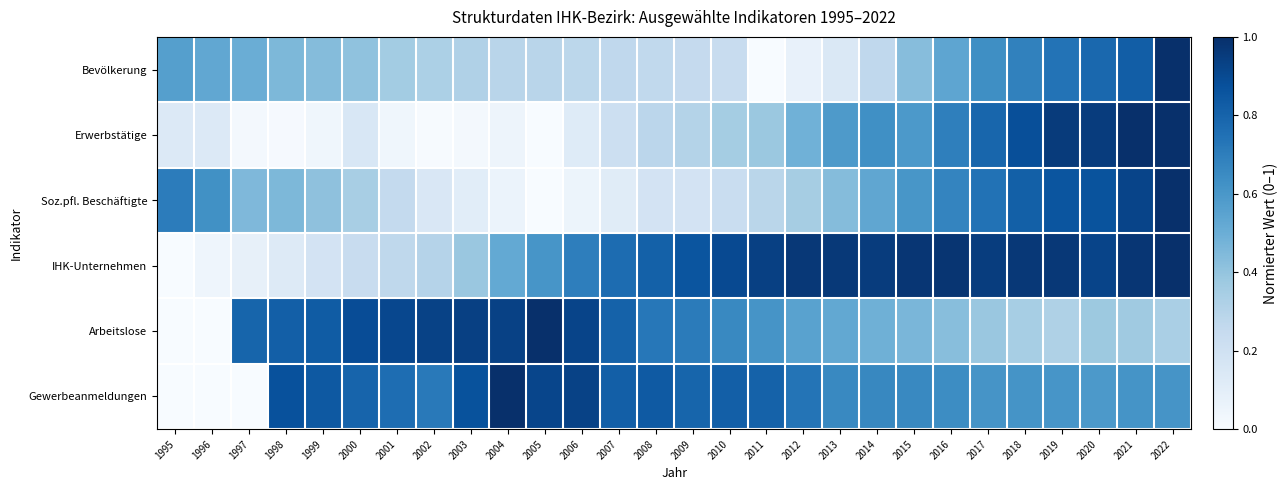

Reading right to left, list all the values displayed in this chart.

Bevölkerung: 2022=1.0	2021=0.8	2020=0.8	2019=0.7	2018=0.7	2017=0.6	2016=0.5	2015=0.4	2014=0.3	2013=0.1	2012=0.1	2011=0.0	2010=0.2	2009=0.3	2008=0.3	2007=0.3	2006=0.3	2005=0.3	2004=0.3	2003=0.3	2002=0.3	2001=0.4	2000=0.4	1999=0.4	1998=0.5	1997=0.5	1996=0.5	1995=0.6
Erwerbstätige: 2022=1.0	2021=1.0	2020=1.0	2019=1.0	2018=0.9	2017=0.8	2016=0.7	2015=0.6	2014=0.6	2013=0.6	2012=0.5	2011=0.4	2010=0.4	2009=0.3	2008=0.3	2007=0.2	2006=0.1	2005=0.0	2004=0.0	2003=0.0	2002=0.0	2001=0.0	2000=0.2	1999=0.0	1998=0.0	1997=0.0	1996=0.1	1995=0.1
Soz.pfl. Beschäftigte: 2022=1.0	2021=0.9	2020=0.9	2019=0.9	2018=0.8	2017=0.7	2016=0.7	2015=0.6	2014=0.5	2013=0.4	2012=0.3	2011=0.3	2010=0.2	2009=0.2	2008=0.2	2007=0.1	2006=0.1	2005=0.0	2004=0.1	2003=0.1	2002=0.1	2001=0.3	2000=0.3	1999=0.4	1998=0.5	1997=0.5	1996=0.6	1995=0.7
IHK-Unternehmen: 2022=1.0	2021=1.0	2020=0.9	2019=1.0	2018=1.0	2017=0.9	2016=1.0	2015=1.0	2014=1.0	2013=1.0	2012=1.0	2011=0.9	2010=0.9	2009=0.9	2008=0.8	2007=0.8	2006=0.7	2005=0.6	2004=0.5	2003=0.4	2002=0.3	2001=0.3	2000=0.2	1999=0.2	1998=0.1	1997=0.1	1996=0.0	1995=0.0
Arbeitslose: 2022=0.3	2021=0.4	2020=0.4	2019=0.3	2018=0.3	2017=0.4	2016=0.4	2015=0.5	2014=0.5	2013=0.5	2012=0.6	2011=0.6	2010=0.7	2009=0.7	2008=0.7	2007=0.8	2006=0.9	2005=1.0	2004=0.9	2003=0.9	2002=0.9	2001=0.9	2000=0.9	1999=0.8	1998=0.8	1997=0.8	1996=0.0	1995=0.0
Gewerbeanmeldungen: 2022=0.6	2021=0.6	2020=0.6	2019=0.6	2018=0.6	2017=0.6	2016=0.6	2015=0.7	2014=0.7	2013=0.7	2012=0.7	2011=0.8	2010=0.8	2009=0.8	2008=0.8	2007=0.8	2006=0.9	2005=0.9	2004=1.0	2003=0.9	2002=0.7	2001=0.8	2000=0.8	1999=0.8	1998=0.9	1997=0.0	1996=0.0	1995=0.0